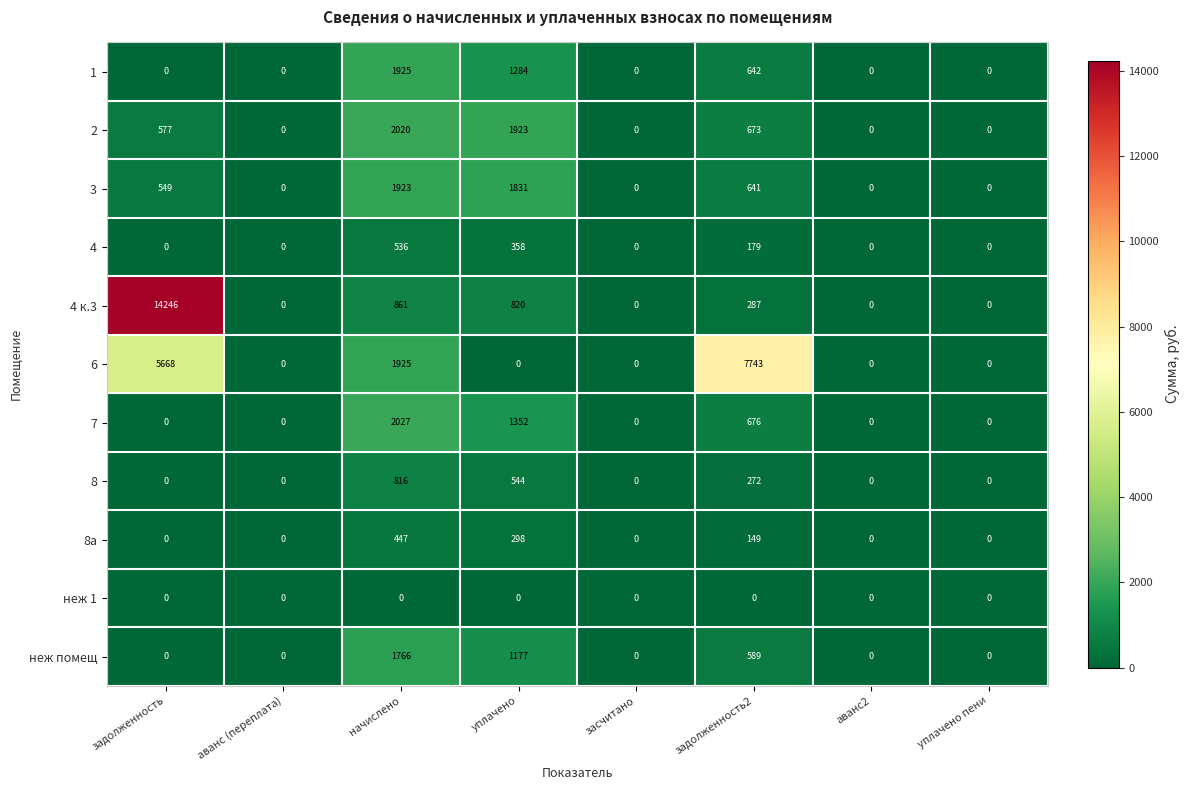

At which category is the sum across all series the highest?

задолженность